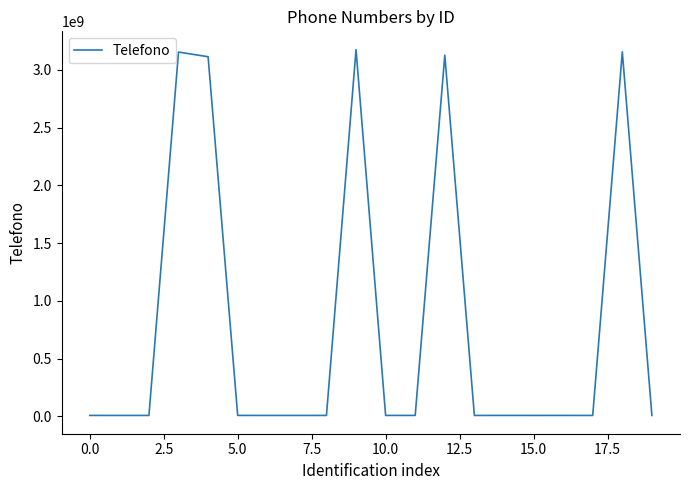

What is the smallest value displayed?

7205497